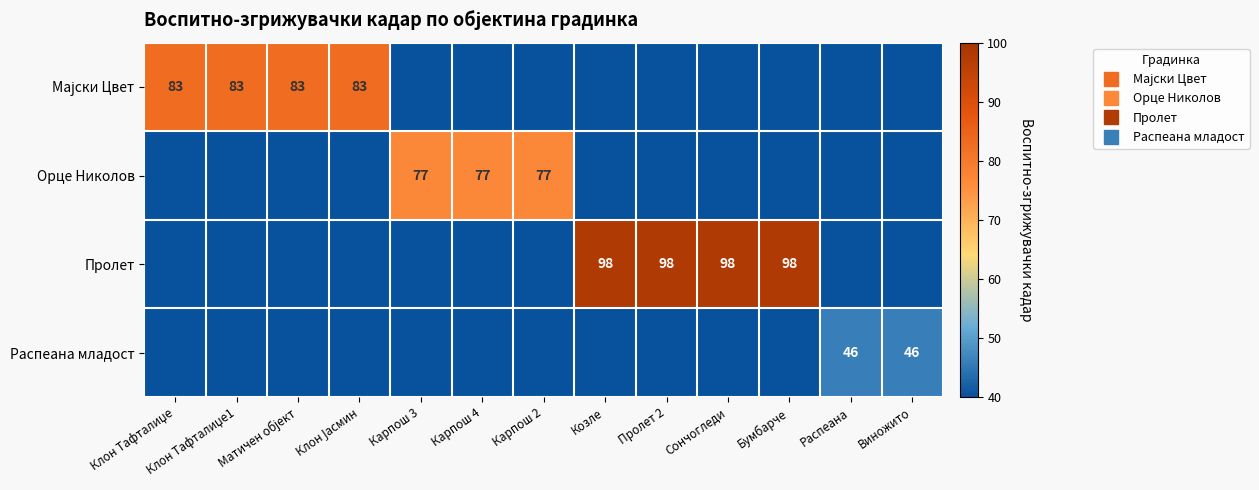

What is the highest value of the Пролет series?

98